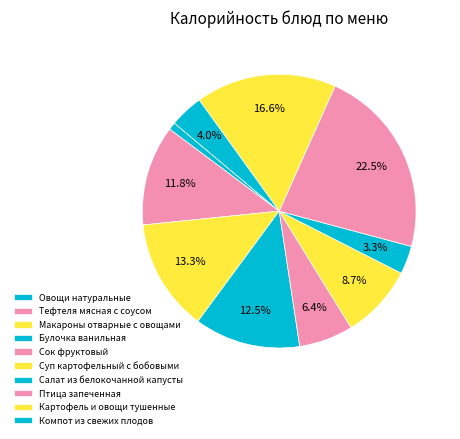

Is there a majority slice in this chart?

No